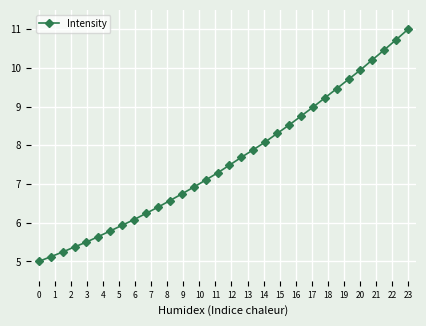

What is the minimum value shown in the chart?

5.0